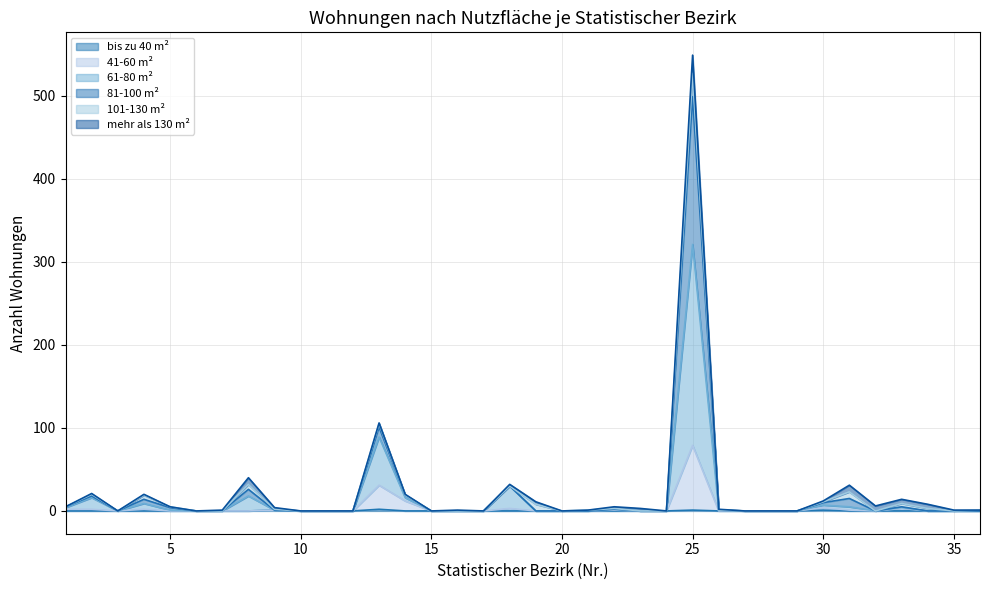

The 41-60 m² series shows 3 at 33. True or false?

True